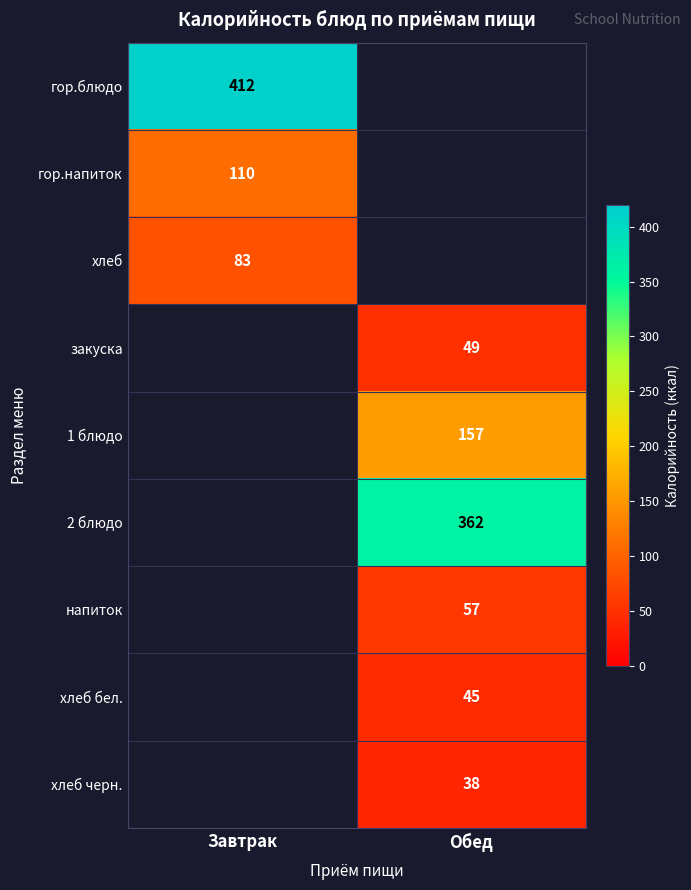

What is the greatest value displayed?

412.0